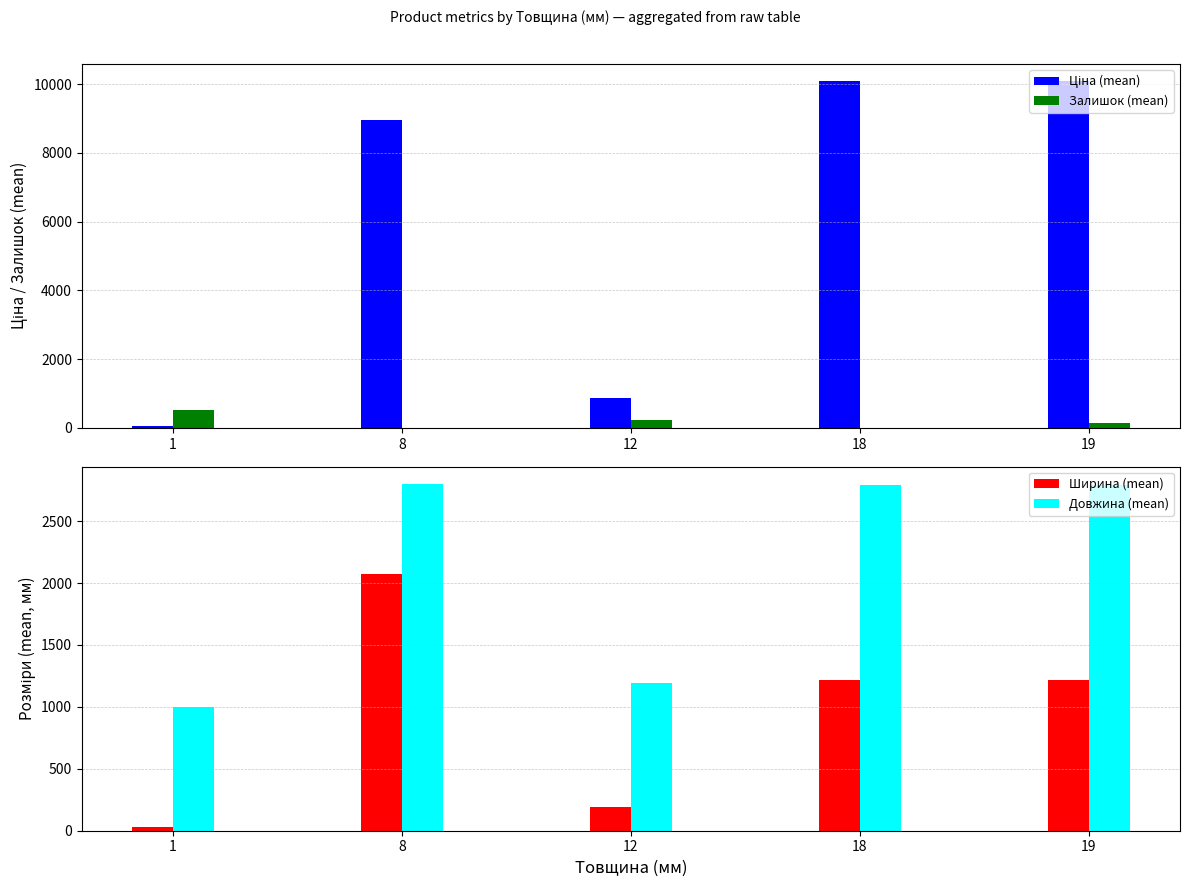

What is the spread (max minus min) of values at 12?

1006.0